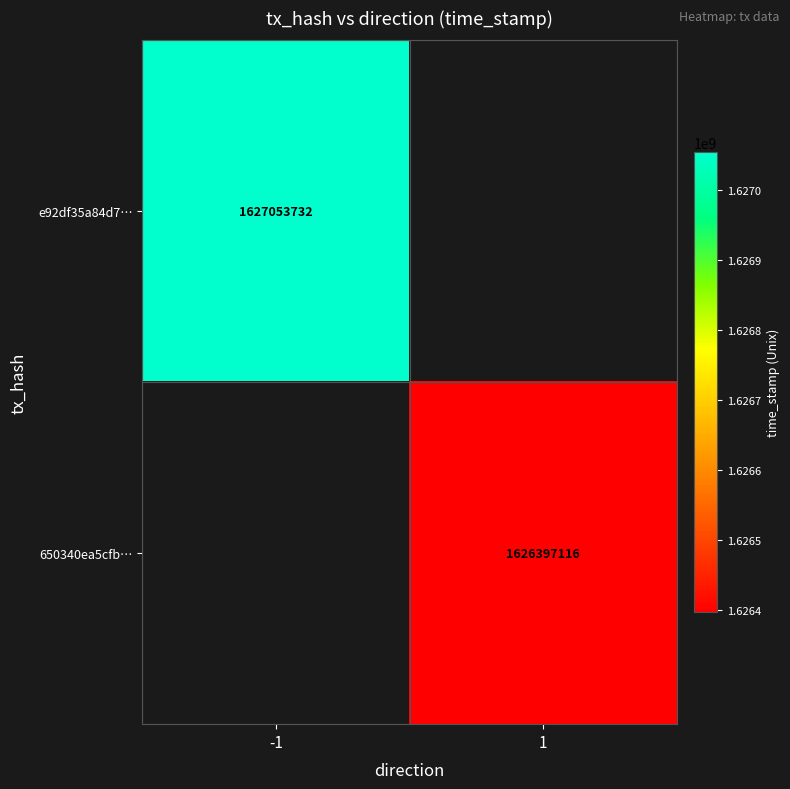

The value of 650340ea5cfb… at 1 is 1626397116. True or false?

True